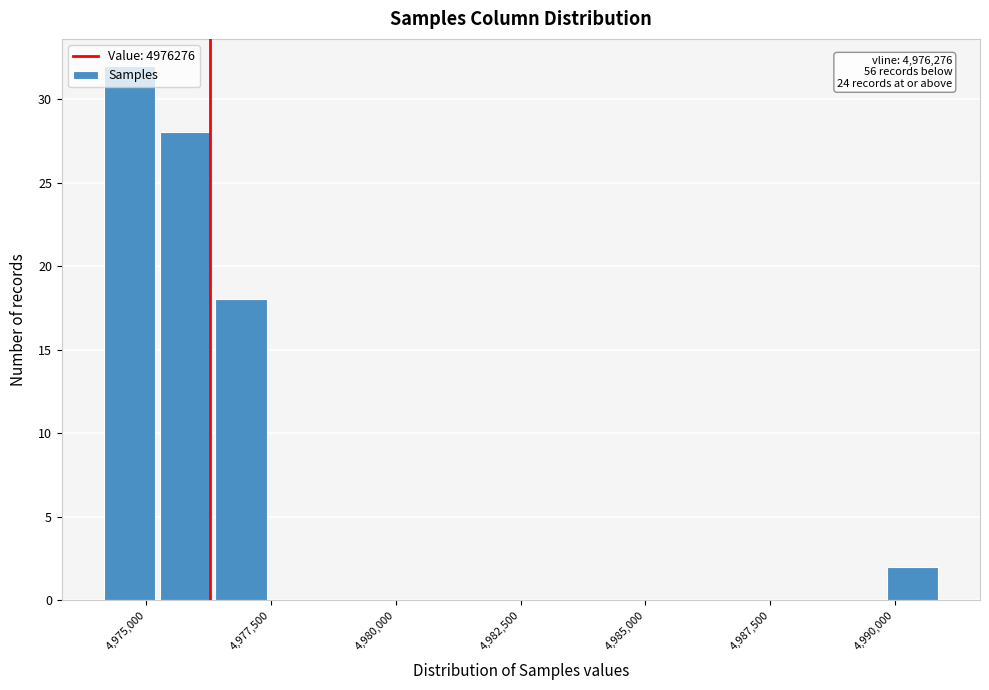

Read against the x-axis, roughly where is the centre of the tallest bar?

4974500